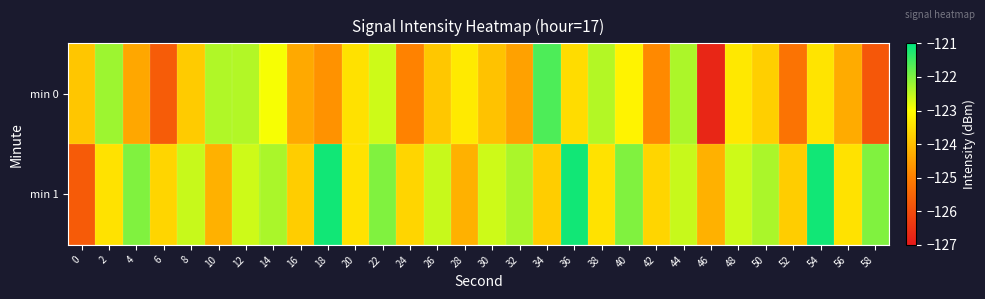

At 44, list the series in order from smallest to largest.

min 1, min 0